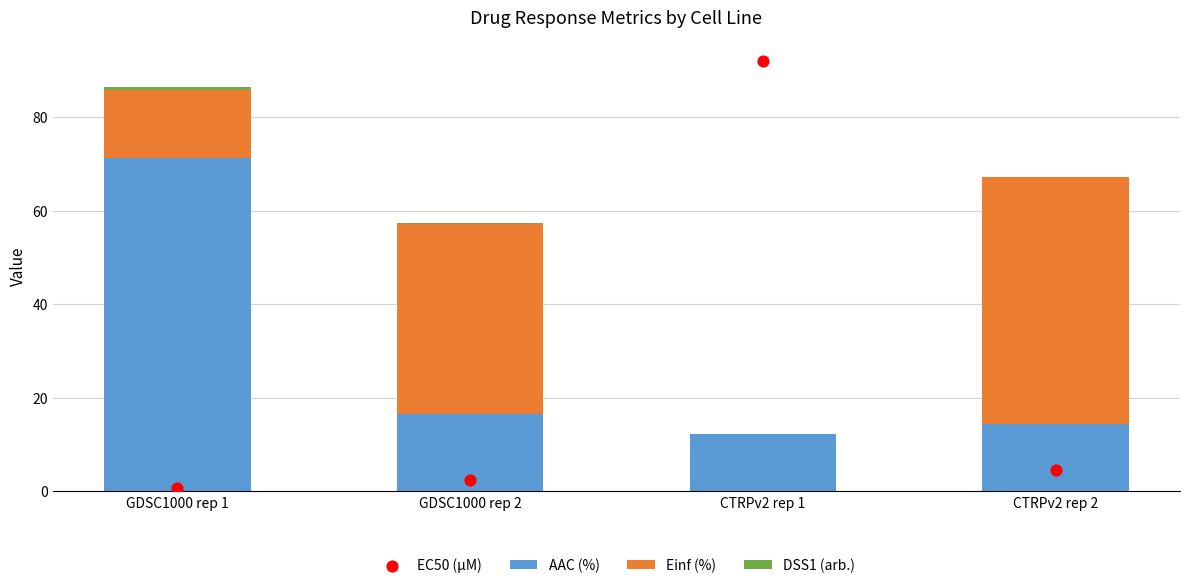

What are all the series names shown in the legend?

AAC (%), Einf (%), DSS1 (arb.), EC50 (µM)